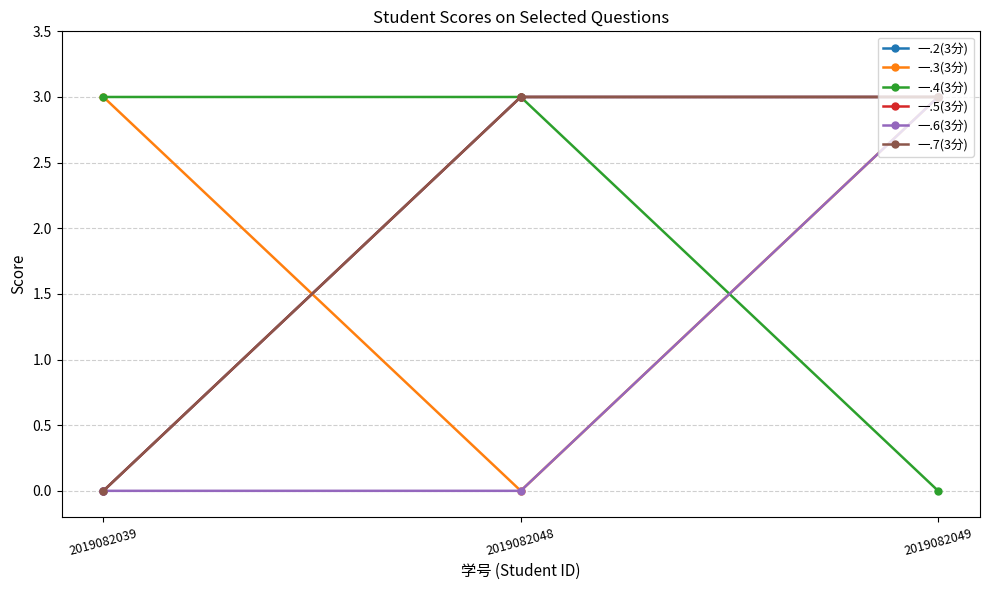

What is the difference between the 一.4(3分) values at 2019082039 and 2019082049?

3